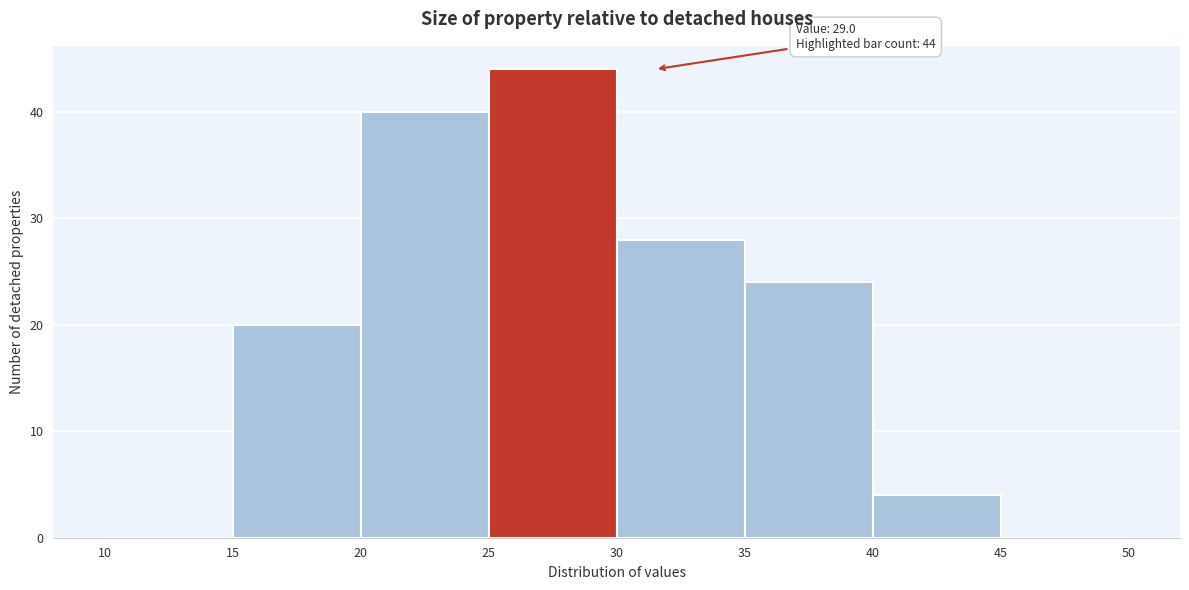

Over which range of the x-axis is the bar tallest?

25 to 30